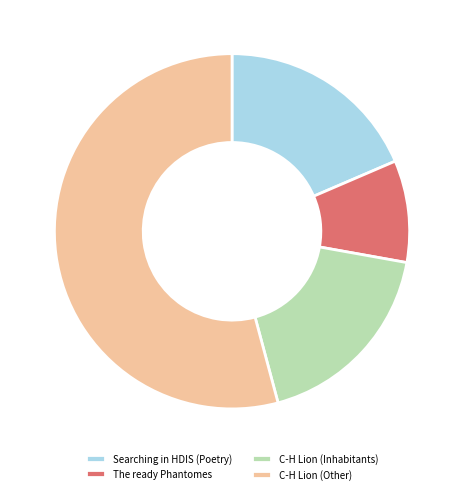

Which category has the smallest portion of the pie?

The ready Phantomes